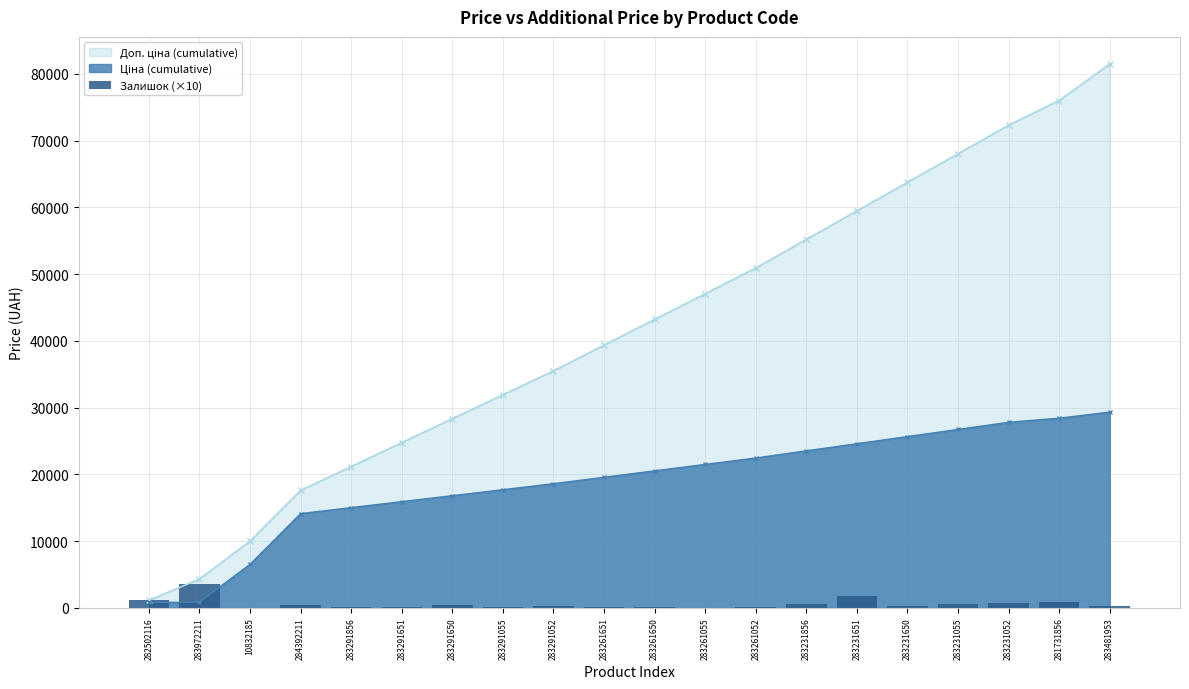

What is the value of the 20th bar from the left?

240